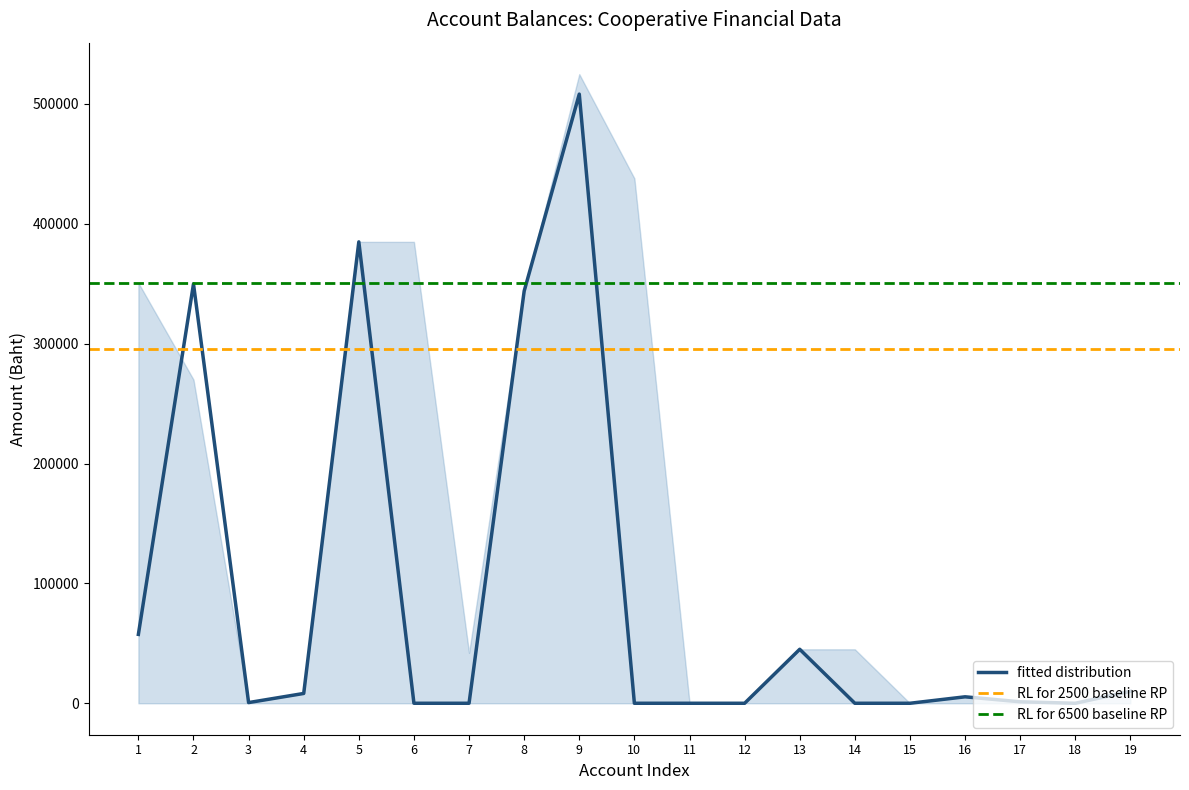

List the labels in order of lower bound value, smallest first.

1, 2, 3, 4, 5, 6, 7, 8, 9, 10, 11, 12, 13, 14, 15, 16, 17, 18, 19